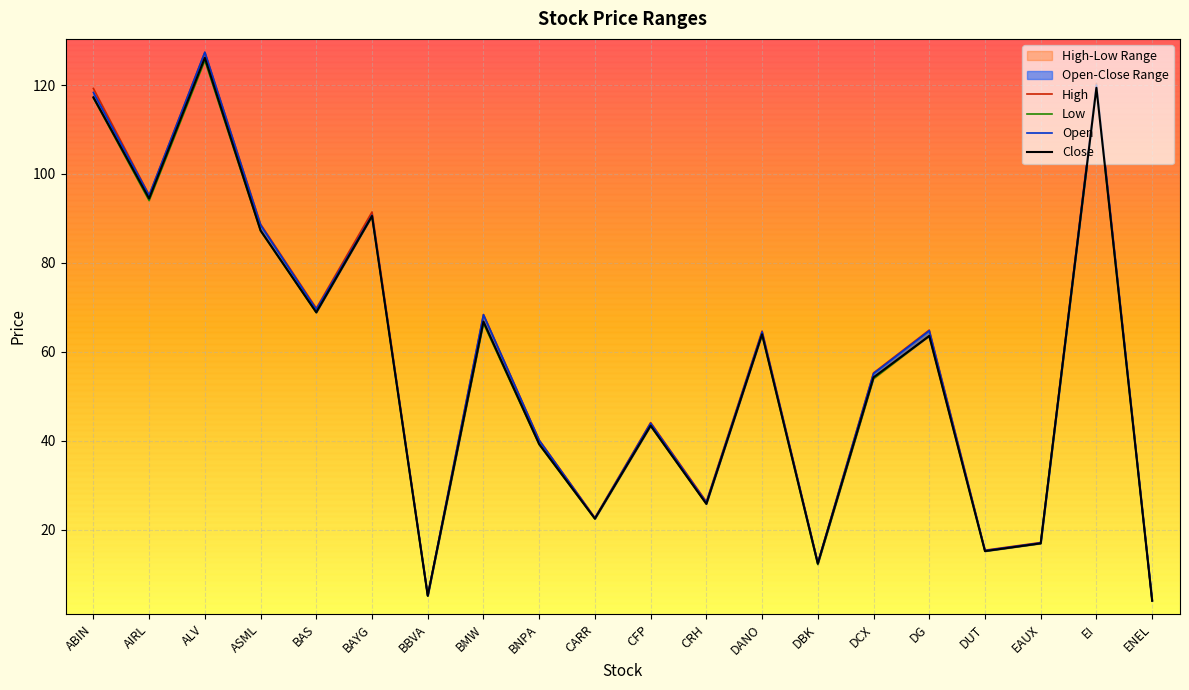

How many lines are shown in the chart?

4